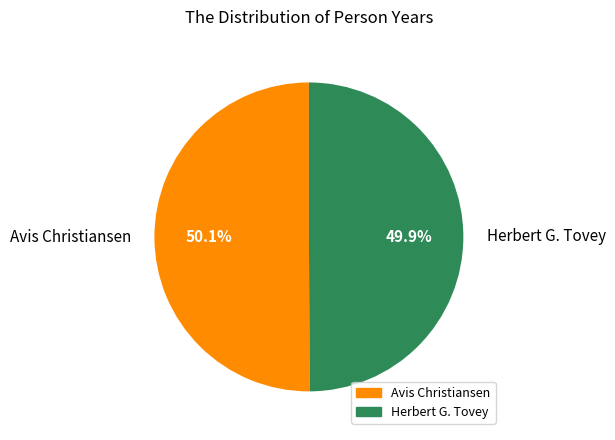

Is there any slice that represents more than half of the pie?

Yes